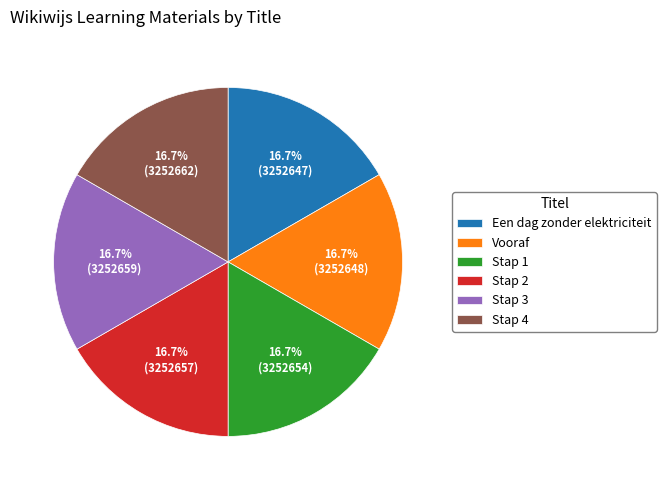

To the nearest percent, what percentage of the pie is Een dag zonder elektriciteit?

17%